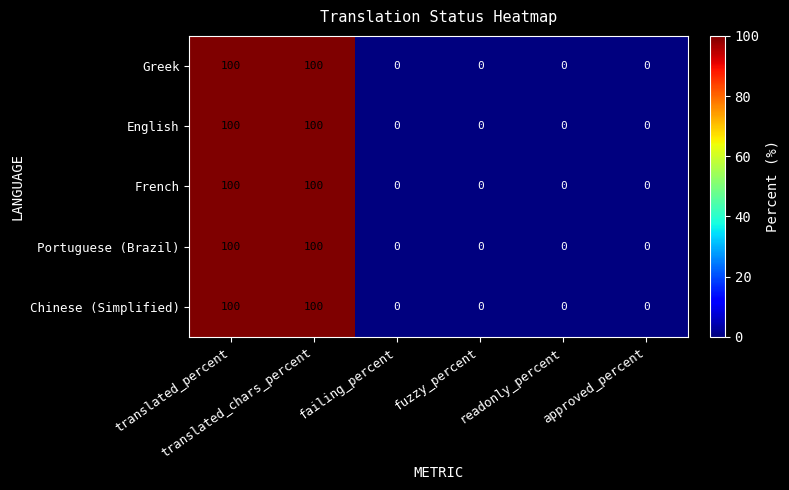

What is the difference between the second highest and minimum values in the Chinese (Simplified) series?

100